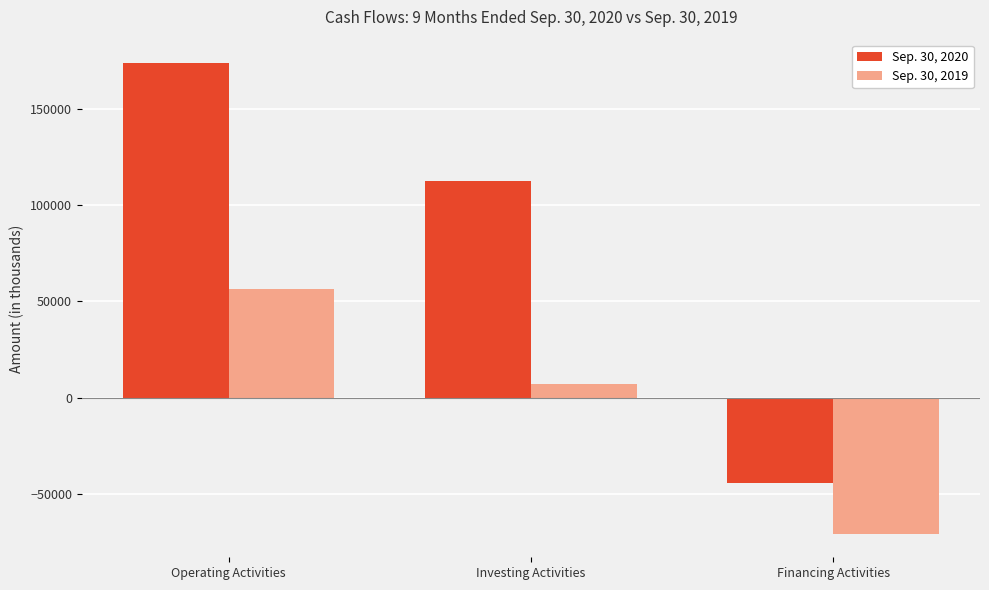

How many groups of bars are there?

3